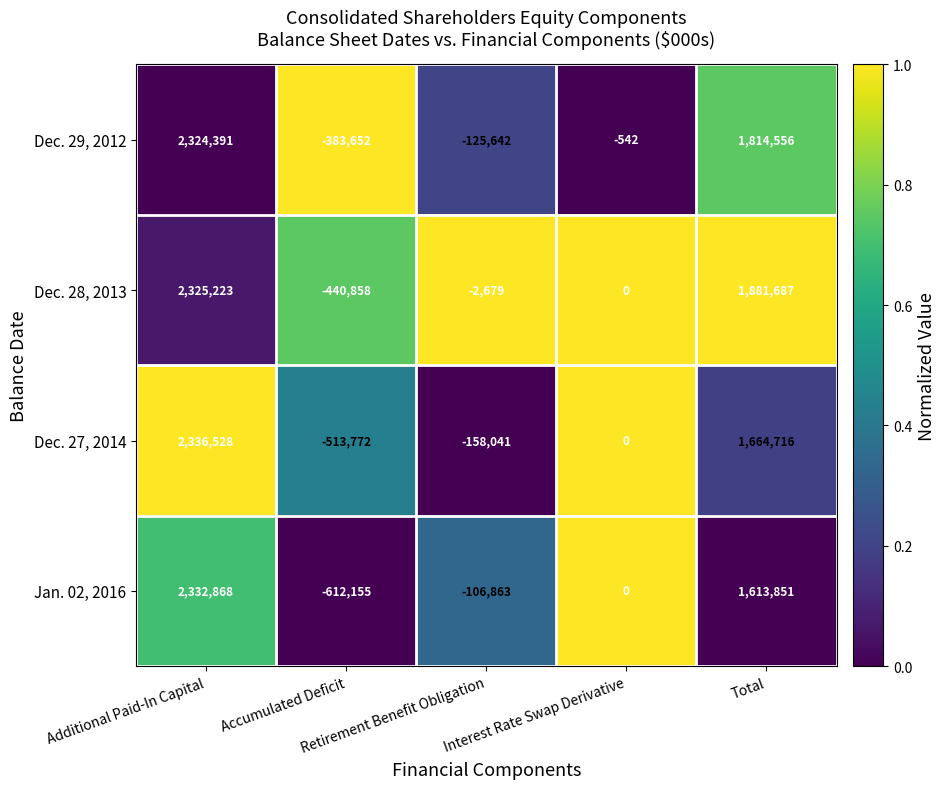

Which series has the largest total across all categories?

Dec. 28, 2013